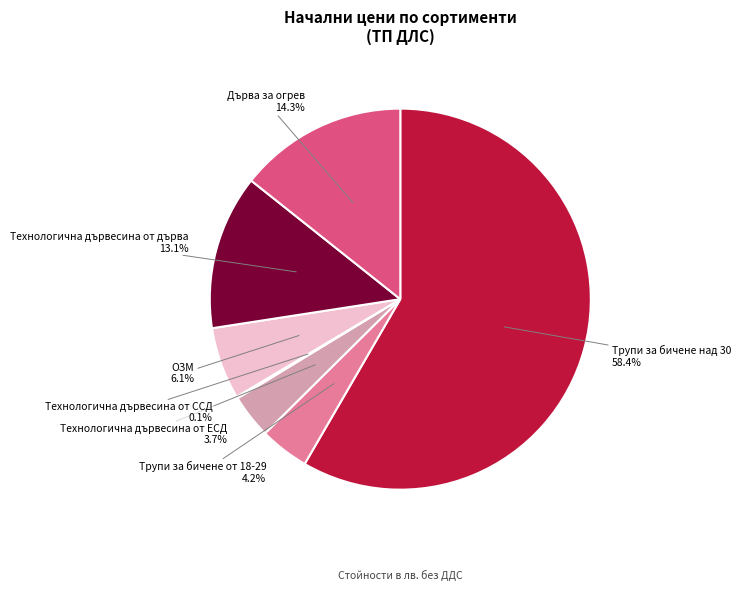

To the nearest percent, what is the average slice percentage?

14%